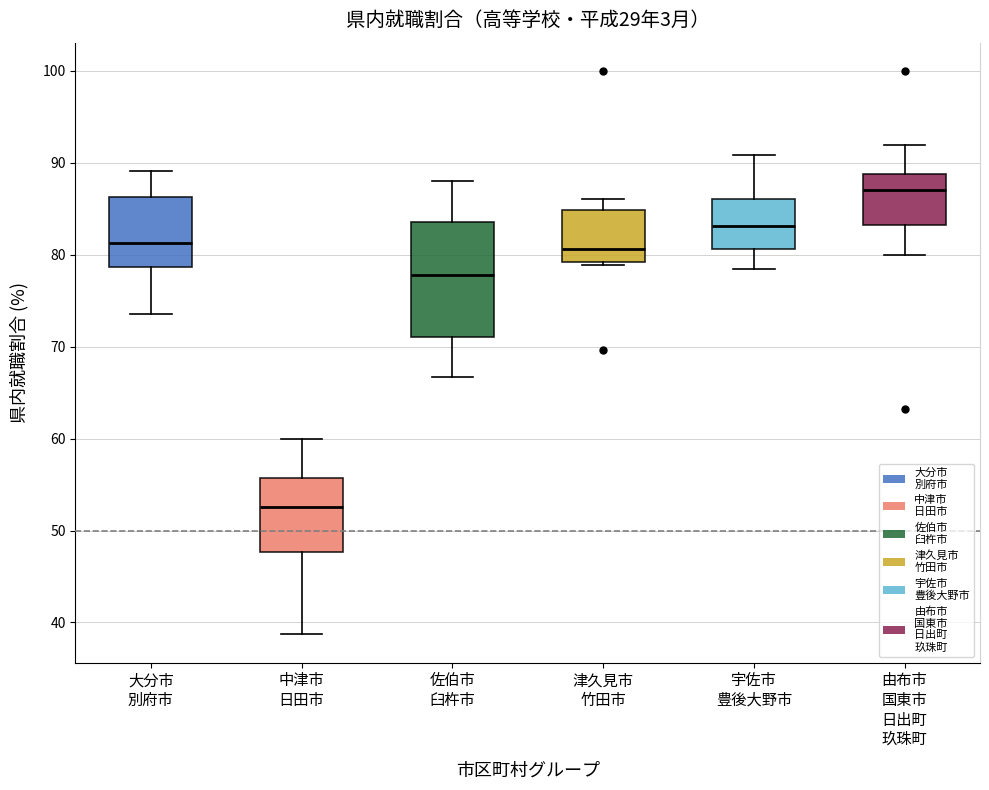

Which box has the highest median line?

由布市 国東市 日出町 玖珠町